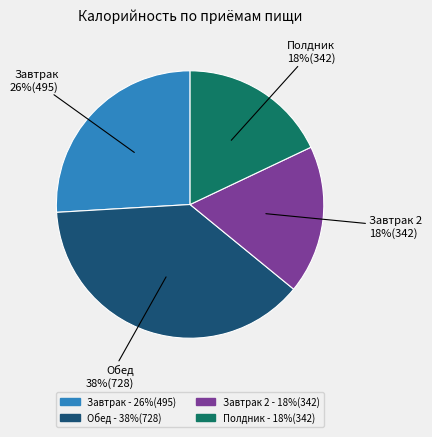

True or false: Обед accounts for 23% of the total.

False